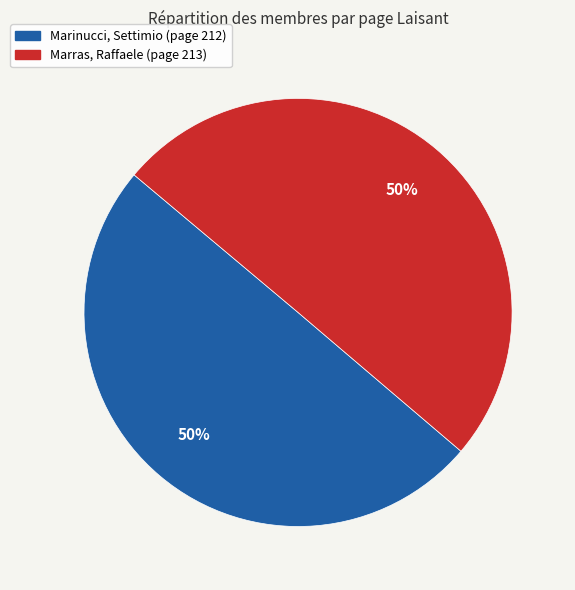

How many slices are in this pie chart?

2